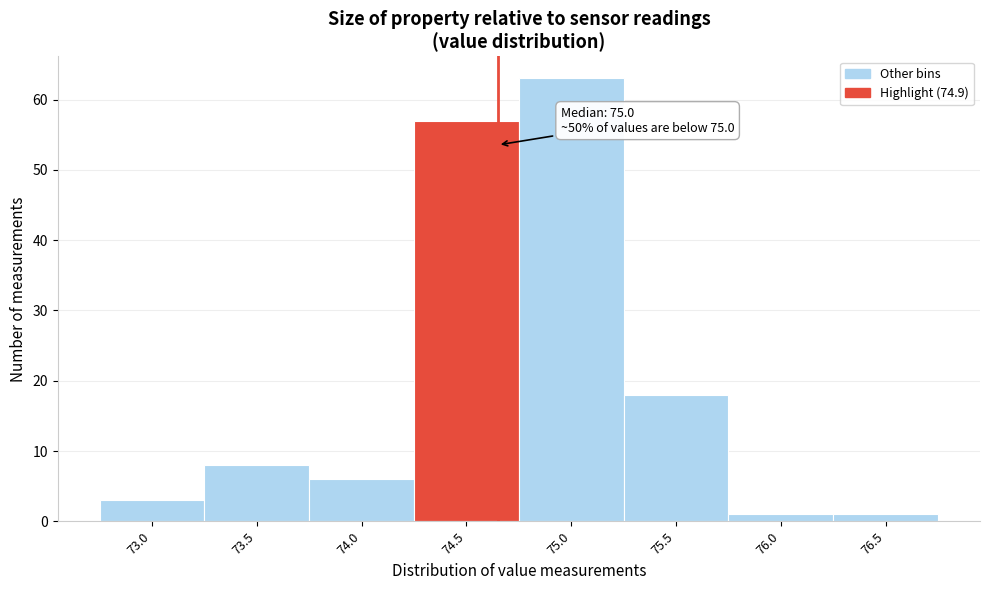

Reading left to right, transcribe all the data shown in this chart.

73.0=3	73.5=8	74.0=6	74.5=57	75.0=63	75.5=18	76.0=1	76.5=1